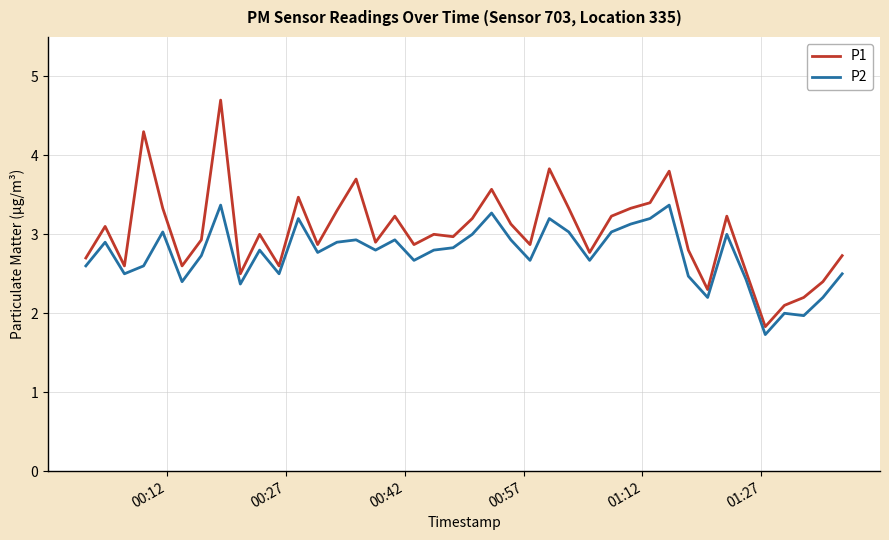

List the series in order of their overall mean, lowest first.

P2, P1